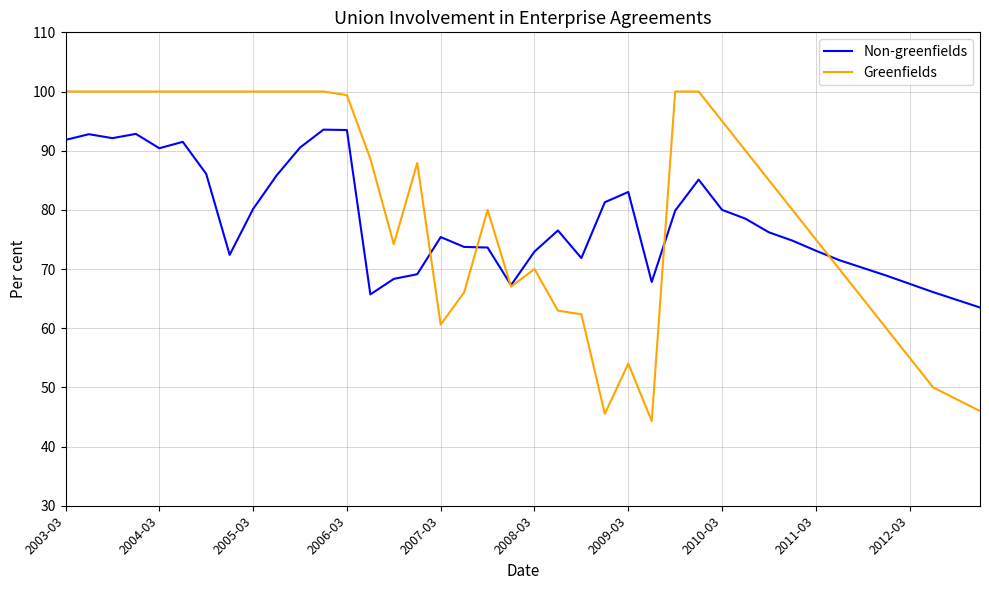

How many lines are shown in the chart?

2